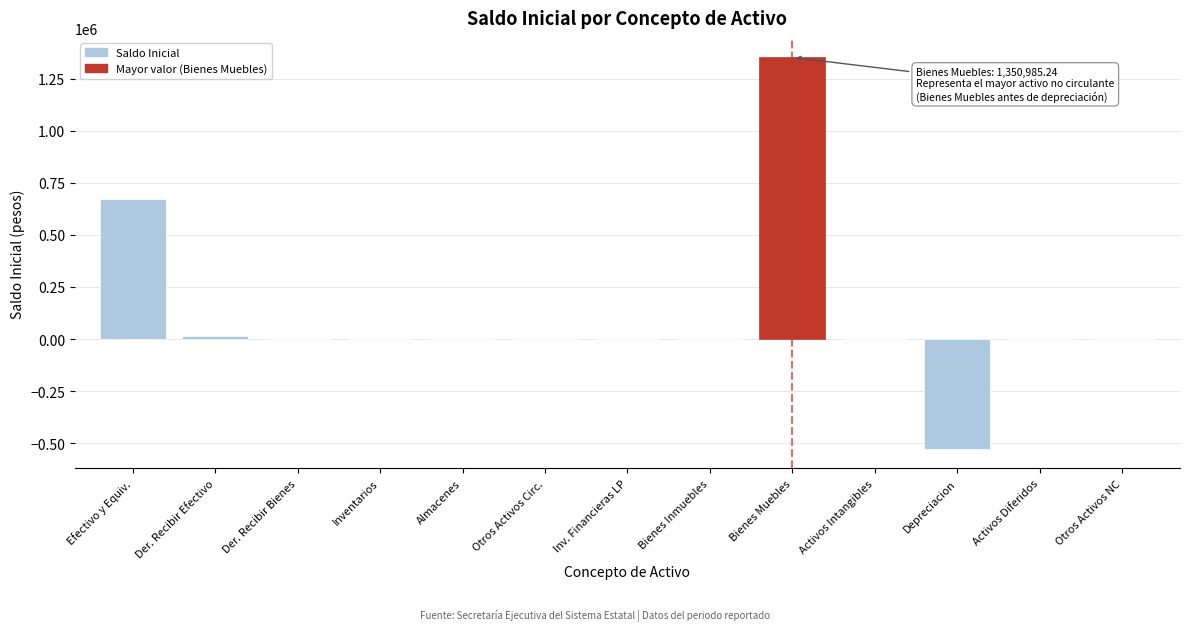

Reading right to left, list all the values displayed in this chart.

Otros Activos NC=0.0	Activos Diferidos=0.0	Depreciacion=-527062.9	Activos Intangibles=0.0	Bienes Muebles=1350985.2	Bienes Inmuebles=0.0	Inv. Financieras LP=0.0	Otros Activos Circ.=0.0	Almacenes=0.0	Inventarios=0.0	Der. Recibir Bienes=0.0	Der. Recibir Efectivo=16674.7	Efectivo y Equiv.=672001.9